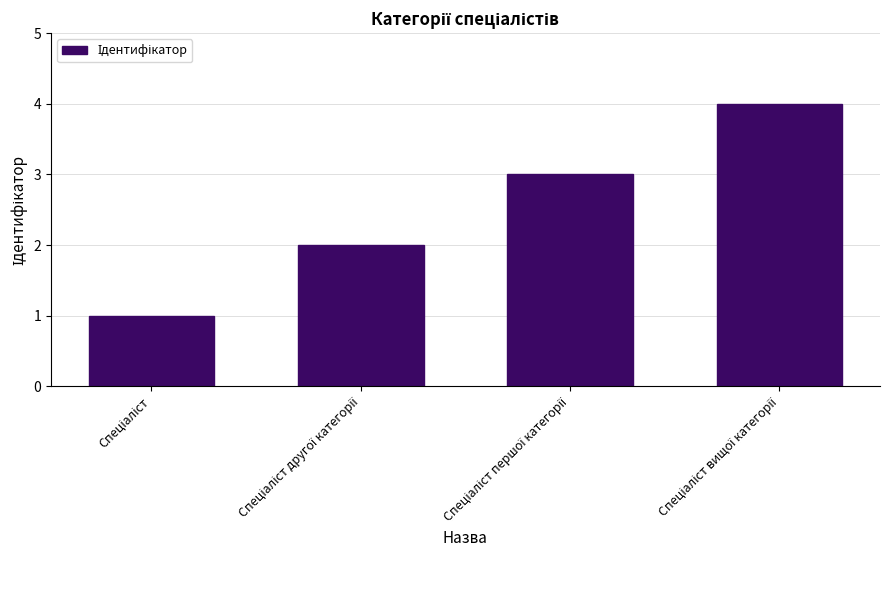

What is the difference between the maximum and minimum values?

3